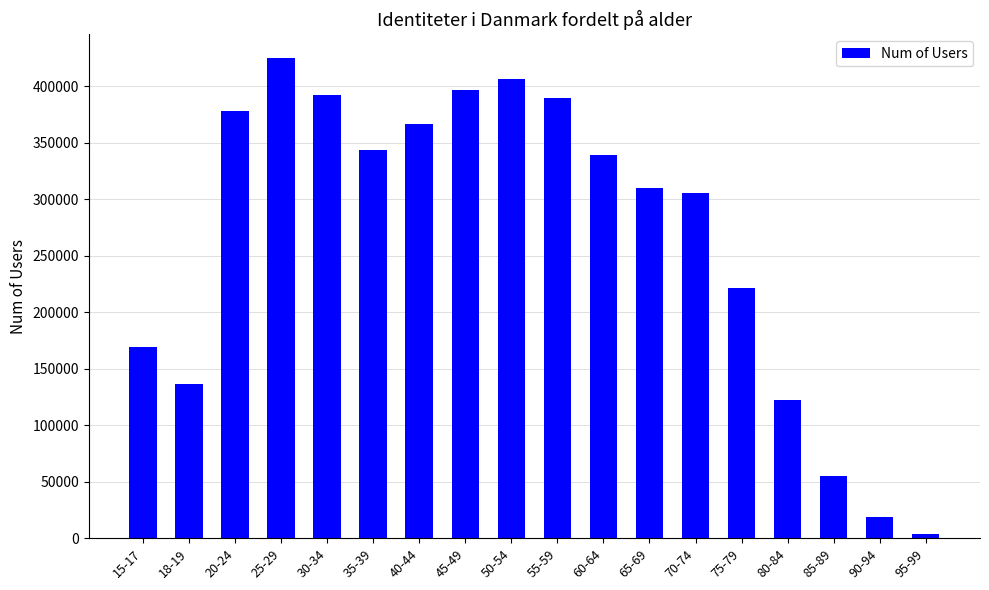

What is the ratio of the value at 40-44 to the value at 35-39?

1.1